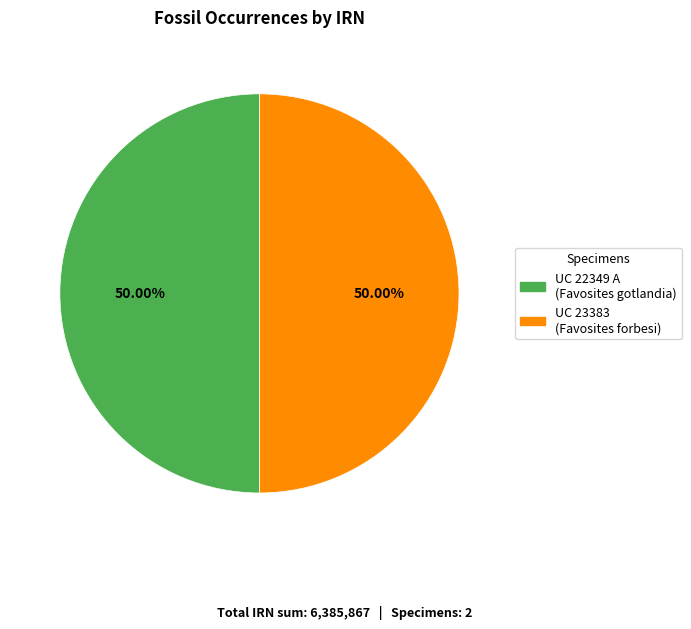

How many segments does this pie chart have?

2